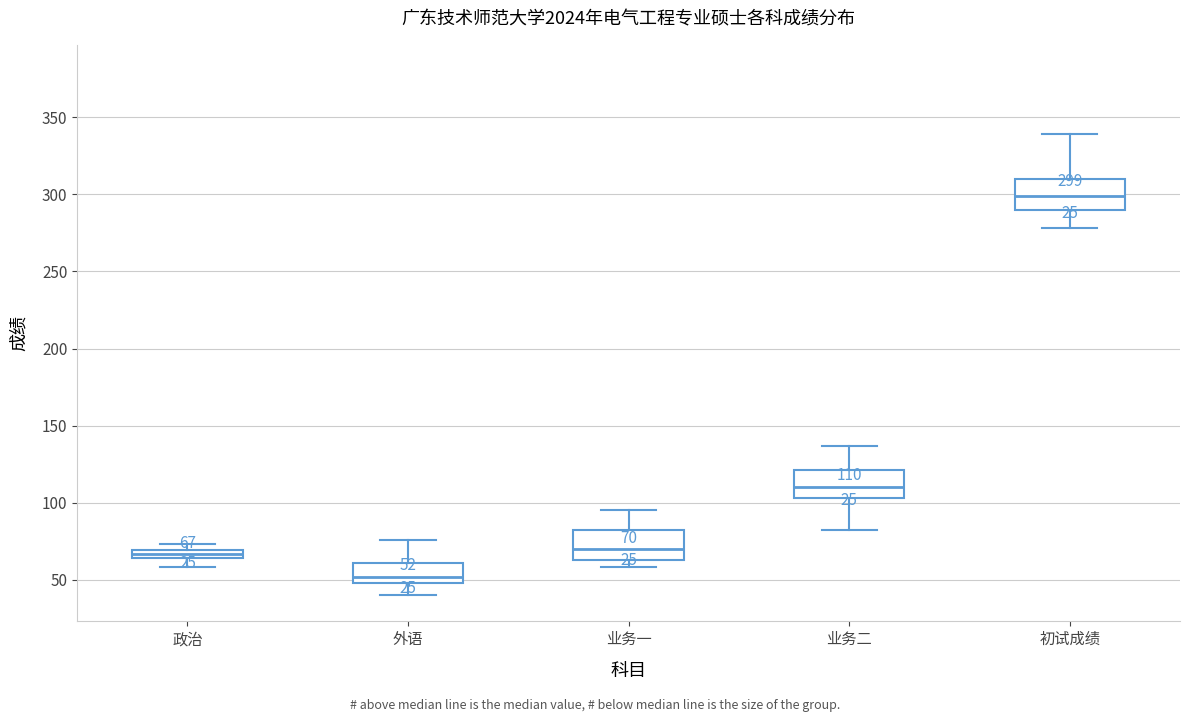

Which box's median line is the lowest?

外语